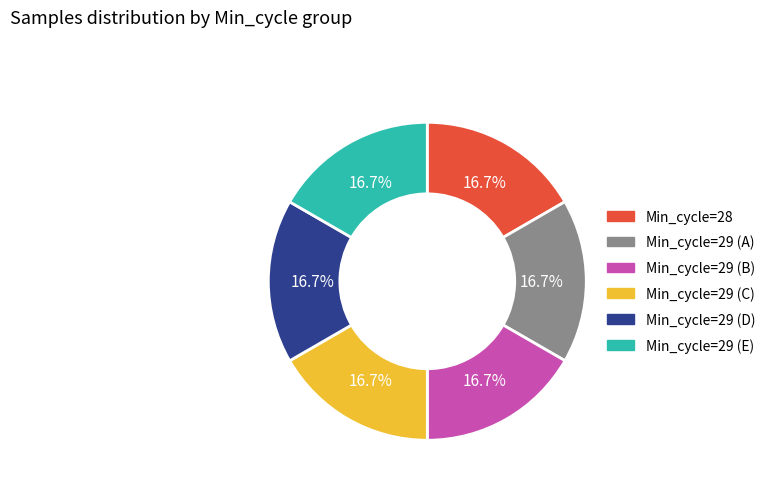

Is there any slice that represents more than half of the pie?

No